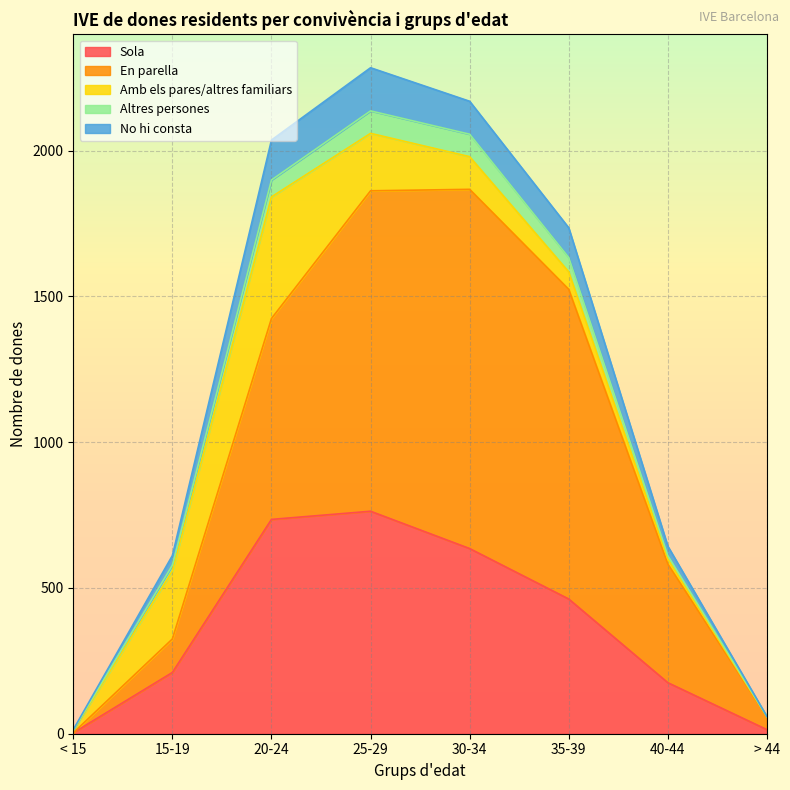

At how many categories does at least one series exceed 1468?

4